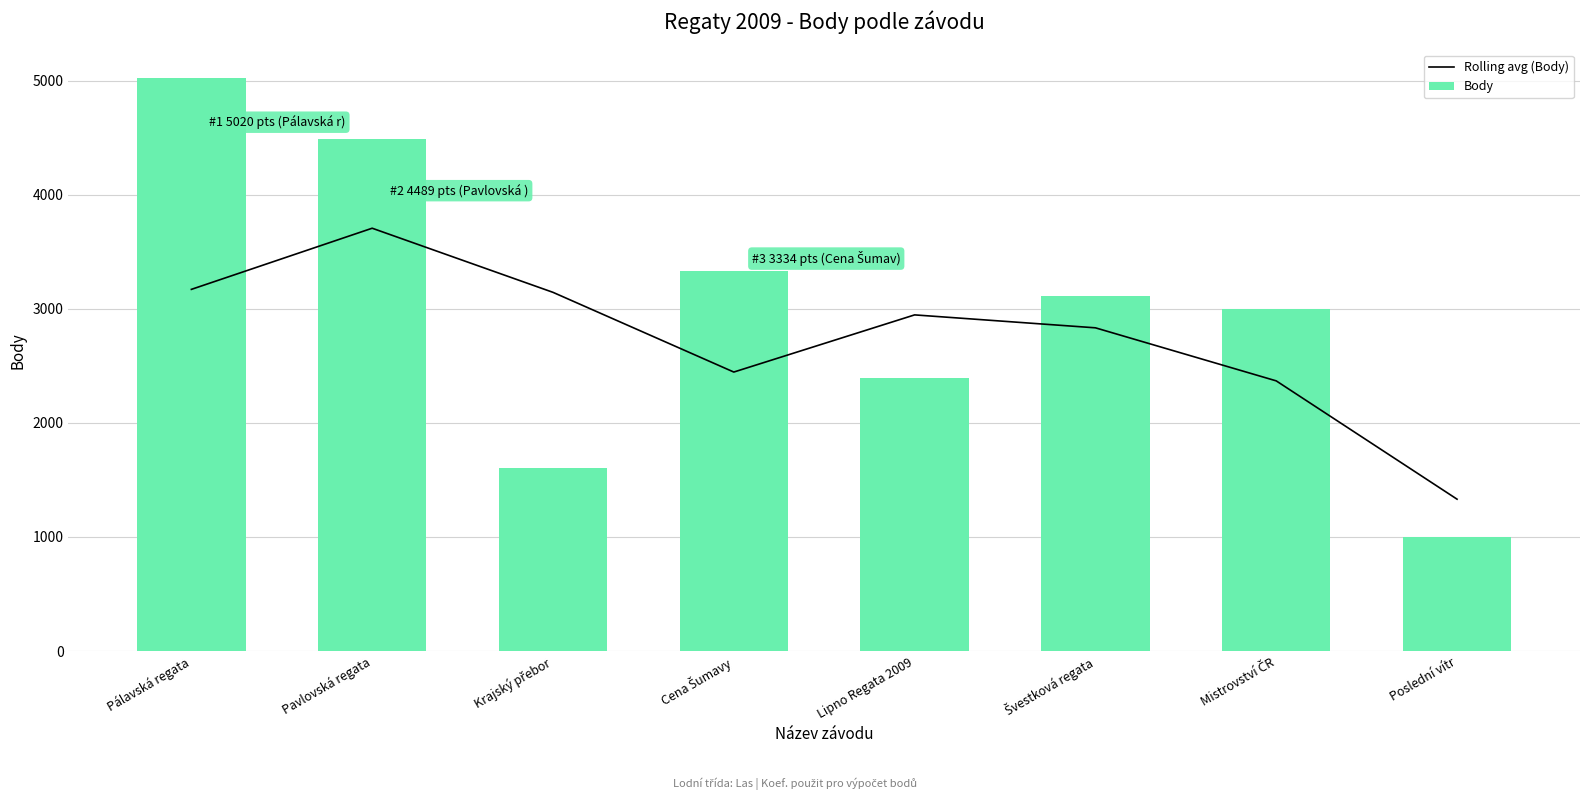

Which series has the widest spread of values?

Body